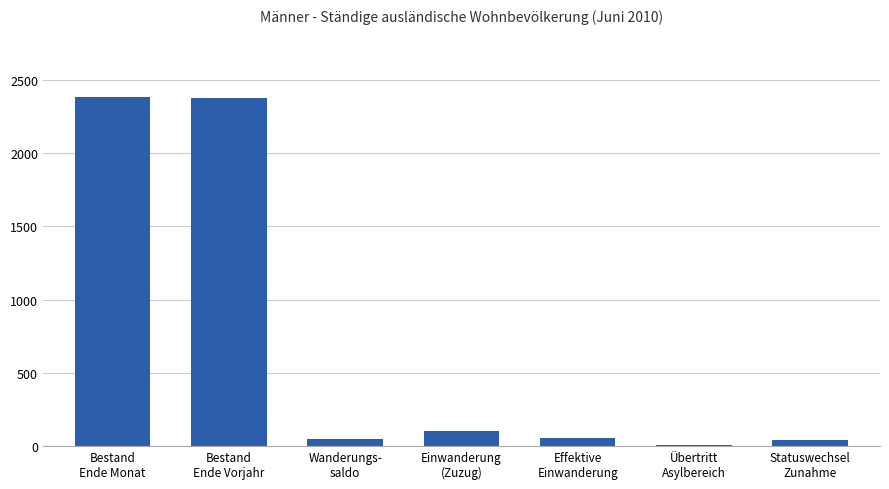

What is the greatest value displayed?

2382